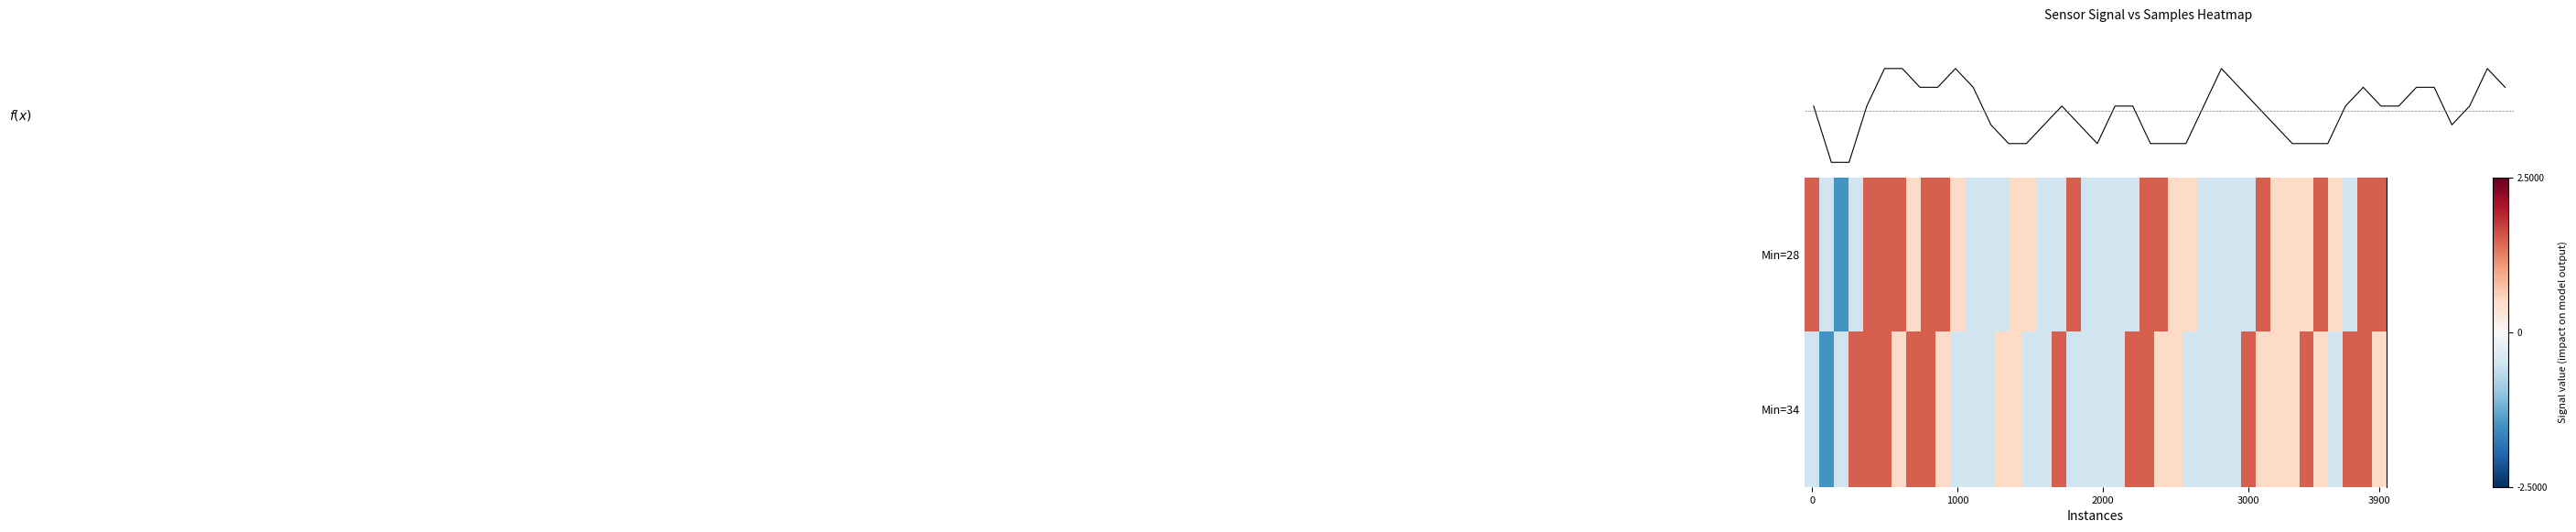

Read the f(x) value at 21.

0.2